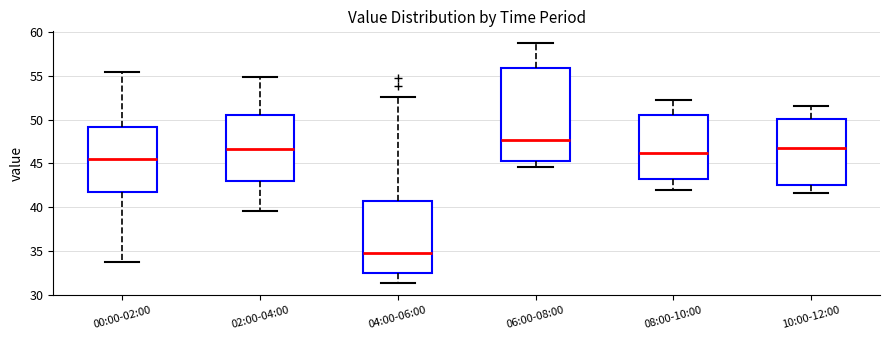

Reading left to right, transcribe this box plot: for each box, give where its median line is, the range the box spans, and where its two whiskers end, as read against the y-axis. The values are not printed on the chart, so give them approximately, as read against the axis.

00:00-02:00: median 45.5, box 41.5 to 49.0, whiskers 33.5 to 55.5
02:00-04:00: median 46.5, box 43.0 to 50.5, whiskers 39.5 to 55.0
04:00-06:00: median 35.0, box 32.5 to 40.5, whiskers 31.5 to 52.5
06:00-08:00: median 47.5, box 45.5 to 56.0, whiskers 44.5 to 58.5
08:00-10:00: median 46.0, box 43.0 to 50.5, whiskers 42.0 to 52.0
10:00-12:00: median 47.0, box 42.5 to 50.0, whiskers 41.5 to 51.5